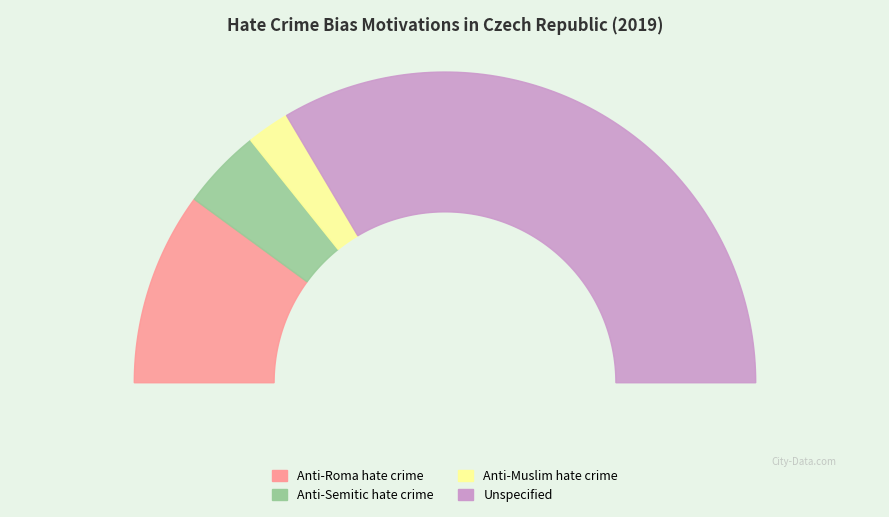

To the nearest percent, what is the difference between the largest and smallest slice percentages?

63%